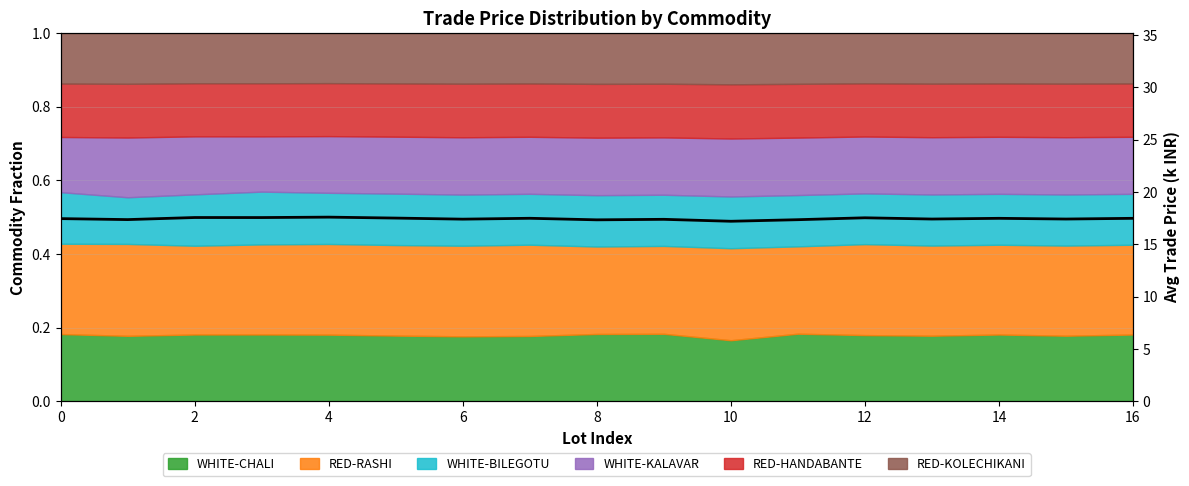

Count the values in the range 17 to 18.

17